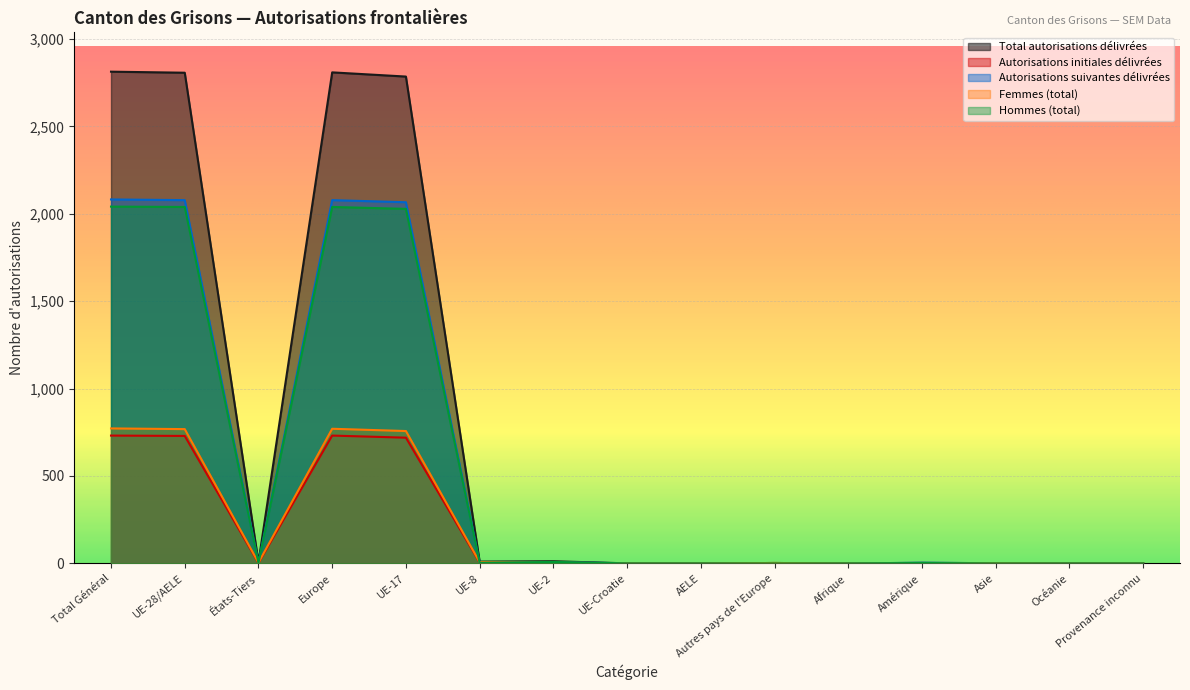

Rank the series by their maximum value, from lowest to highest.

Autorisations initiales délivrées, Femmes (total), Hommes (total), Autorisations suivantes délivrées, Total autorisations délivrées